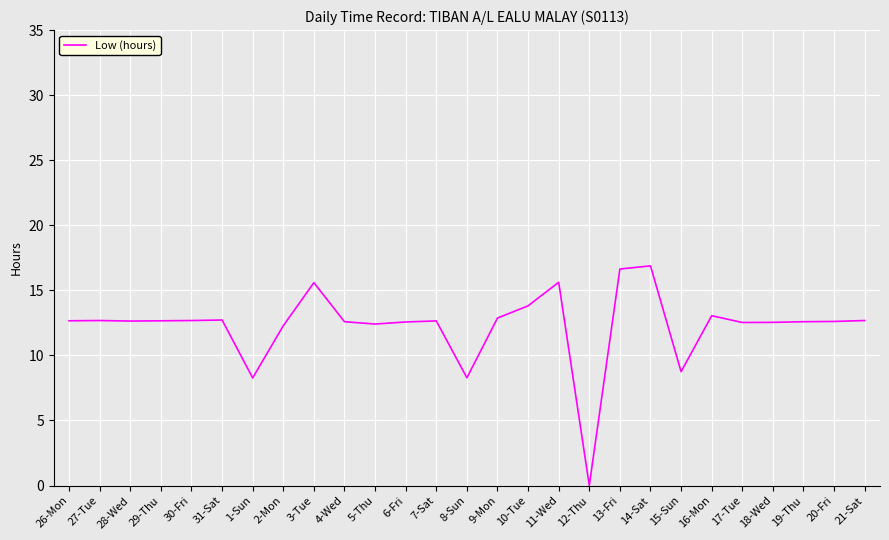

What is the difference between the second highest and minimum values?

16.6